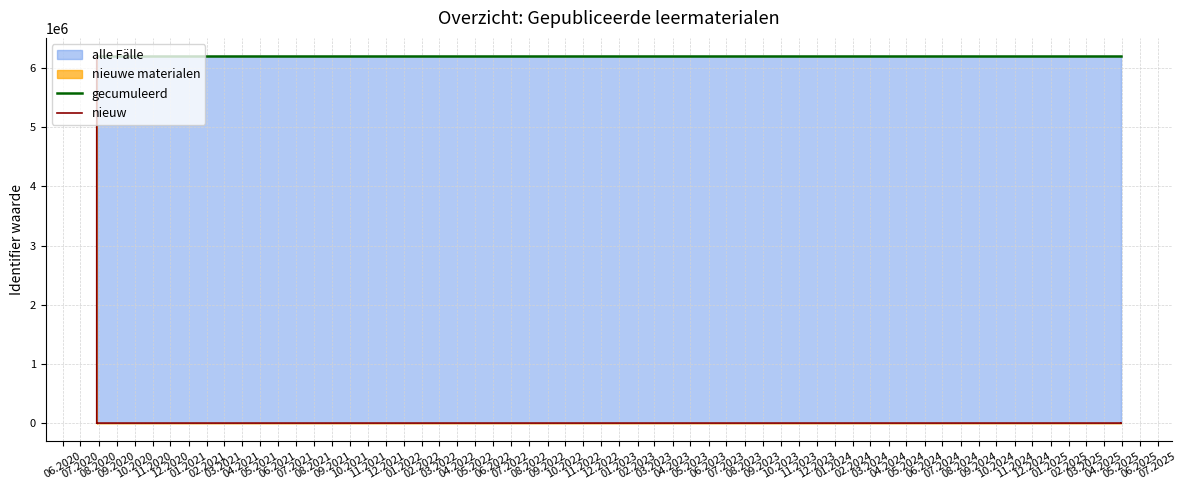

The gecumuleerd series shows 8346863 at 02.2021. True or false?

False